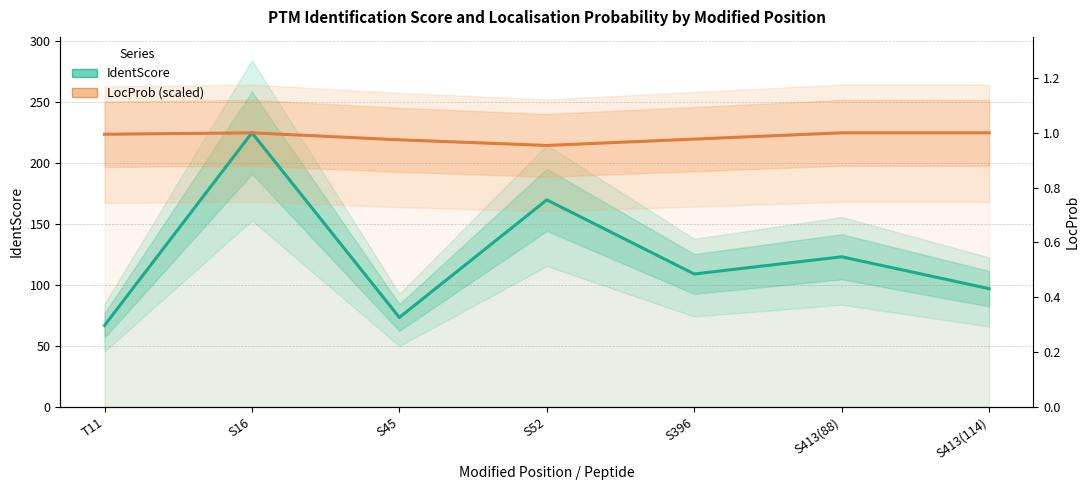

Is the value of LocProb (scaled) at S413(88) greater than the value of IdentScore at T11?

Yes